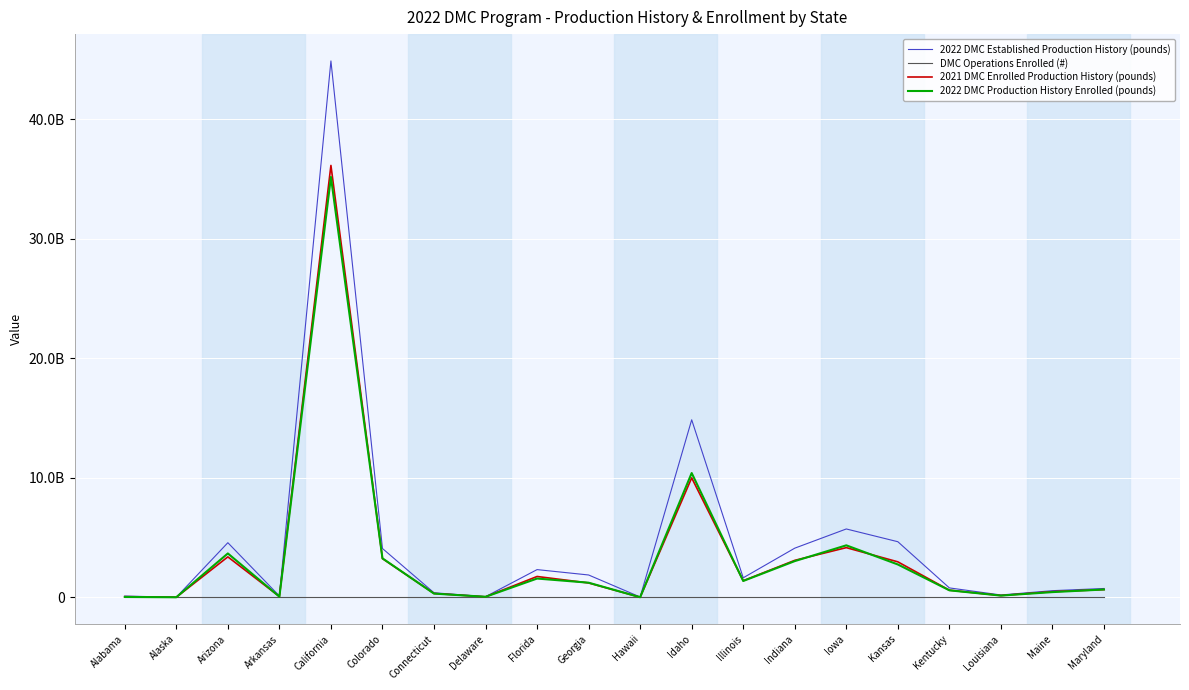

What is the greatest value displayed?

44867830612